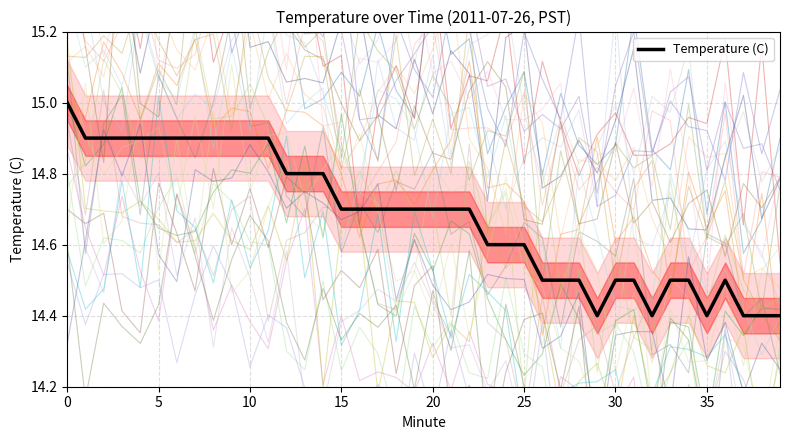

Is it true that the value at 13 is 4.4?

False